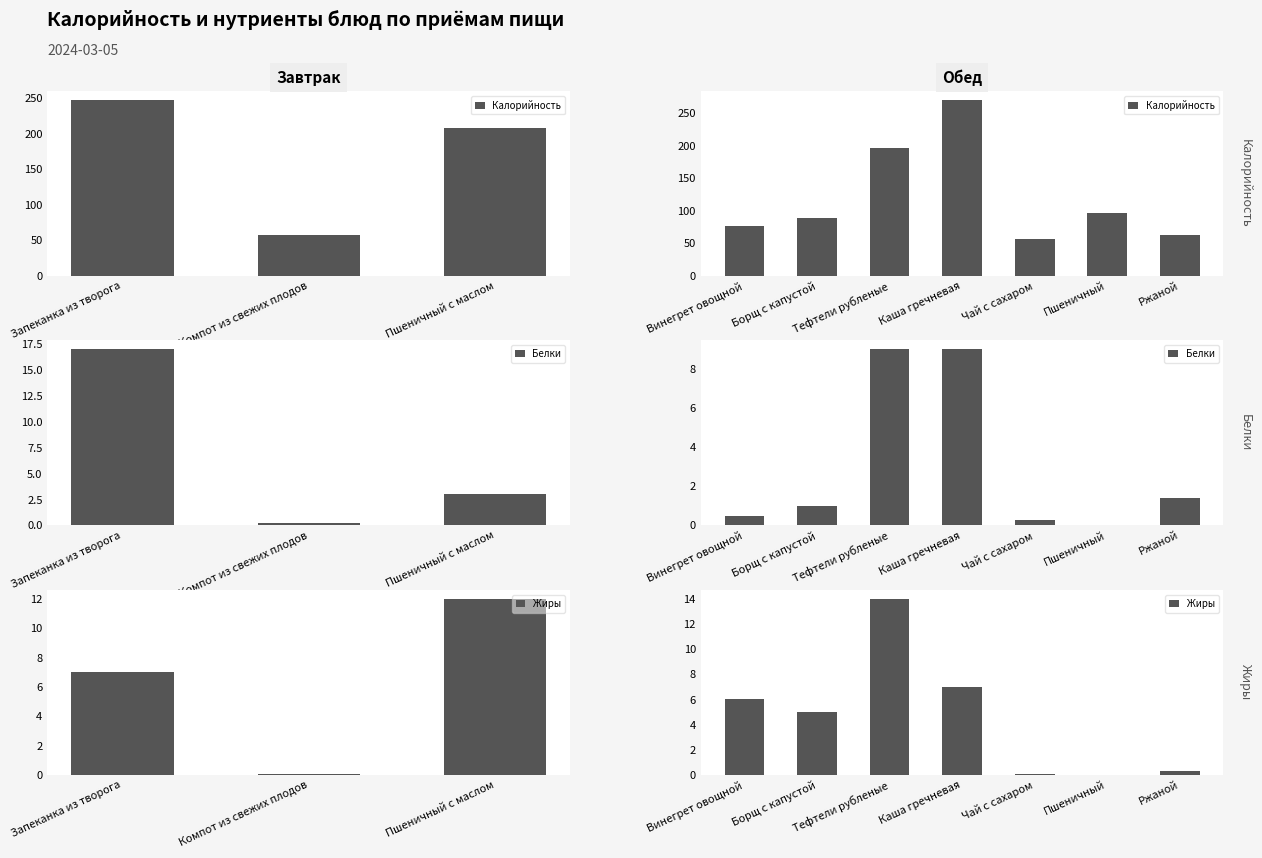

Does the chart contain stacked bars?

No